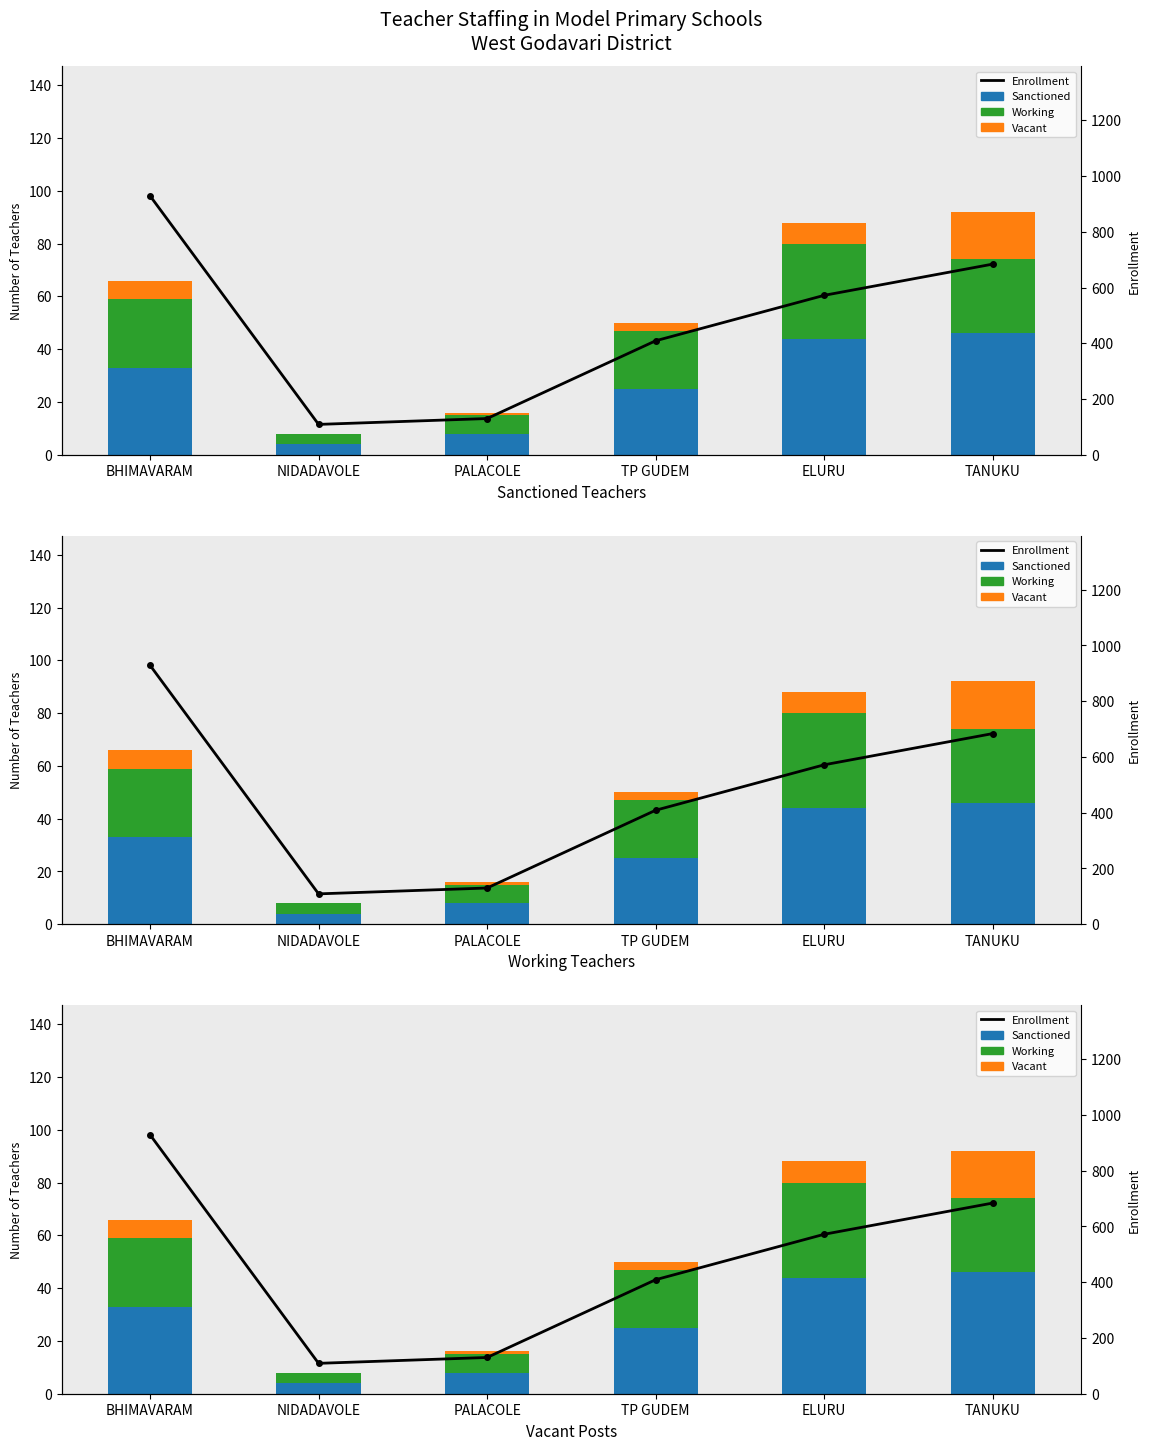

Which series has the widest spread of values?

Enrollment